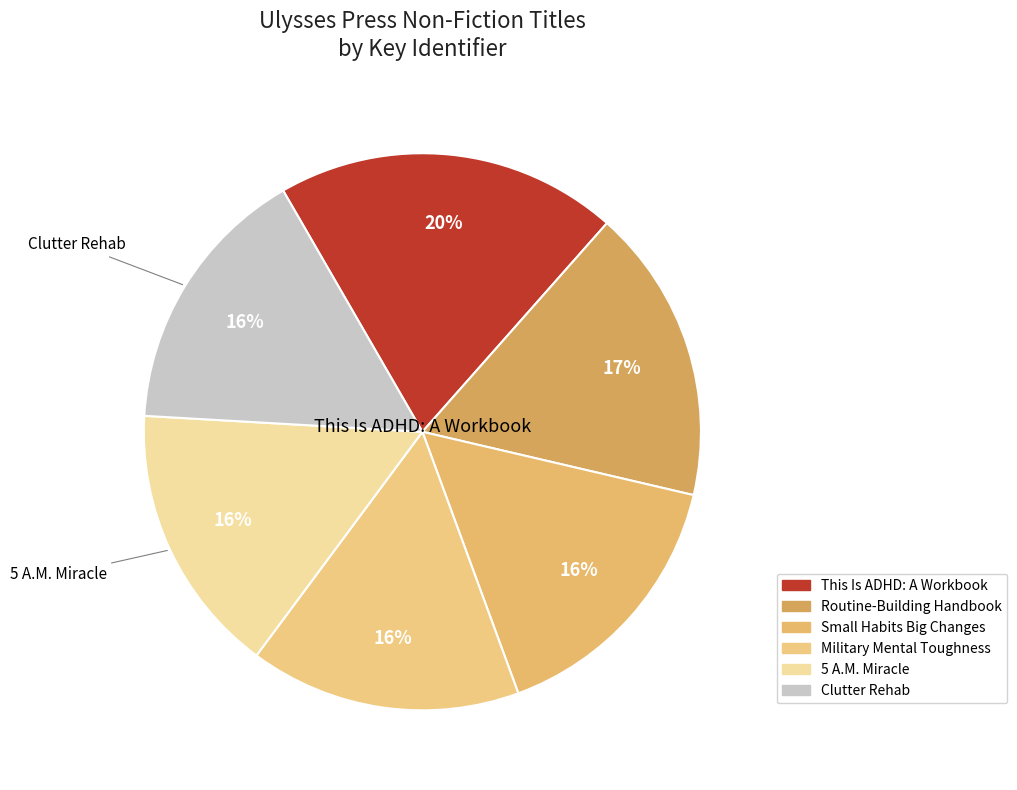

Which has a higher value, 5 A.M. Miracle or Routine-Building Handbook?

Routine-Building Handbook